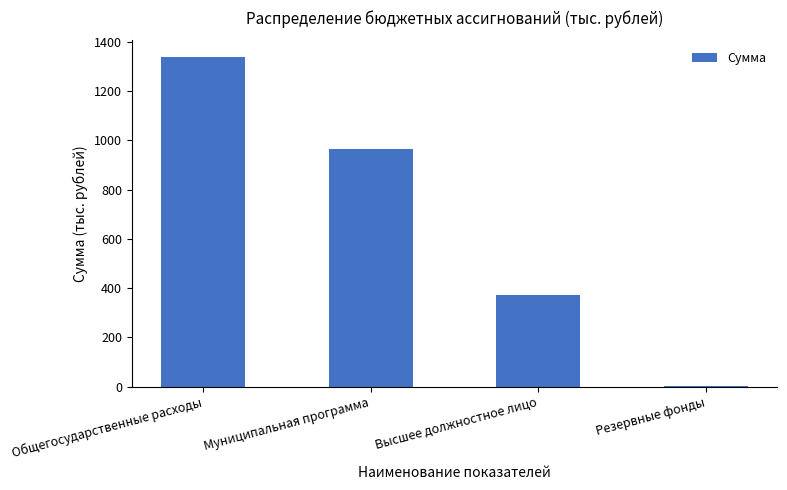

Is it true that the value at Муниципальная программа is 966.1?

True